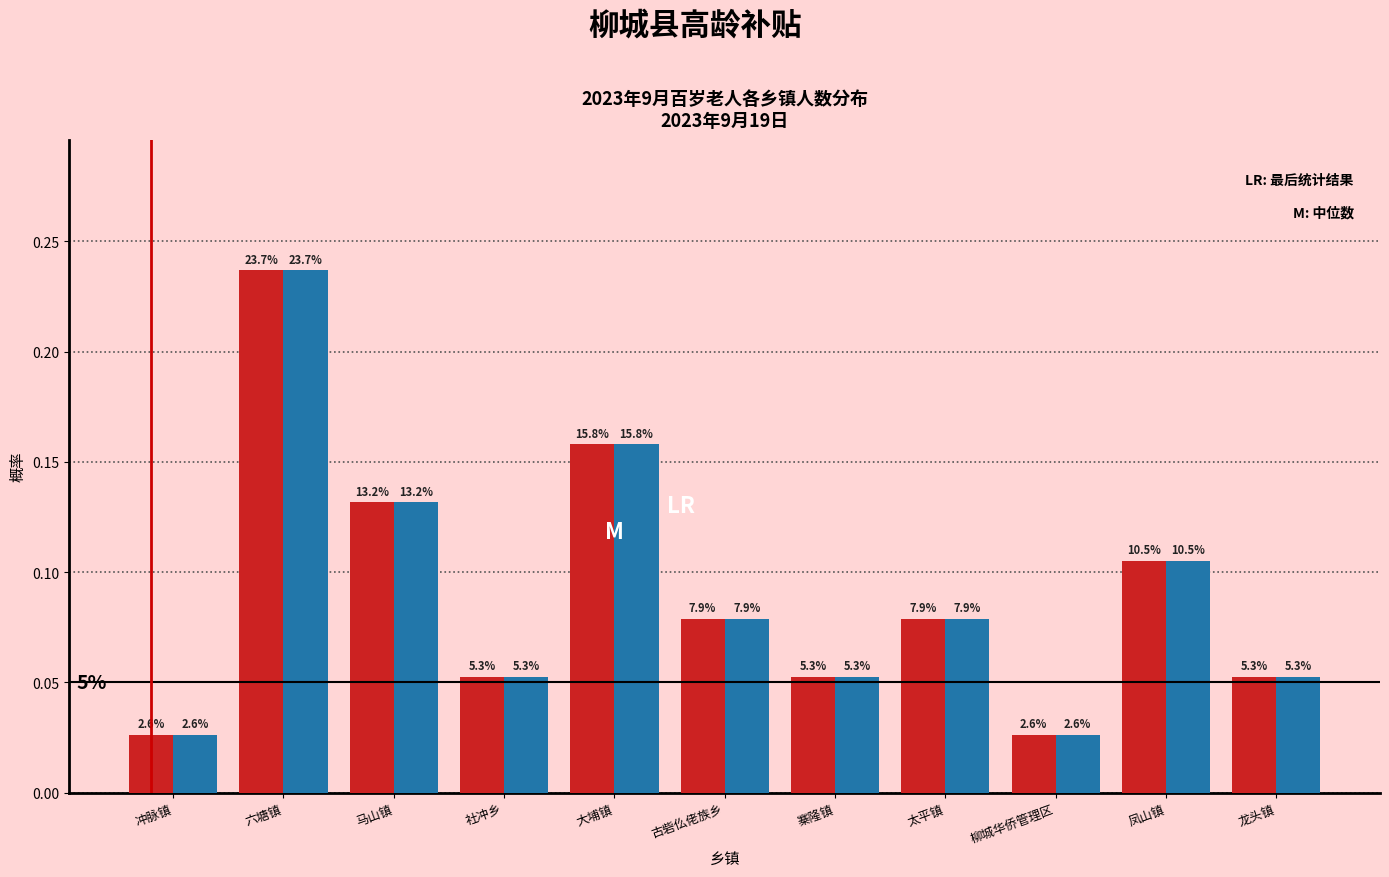

Are the bars horizontal?

No